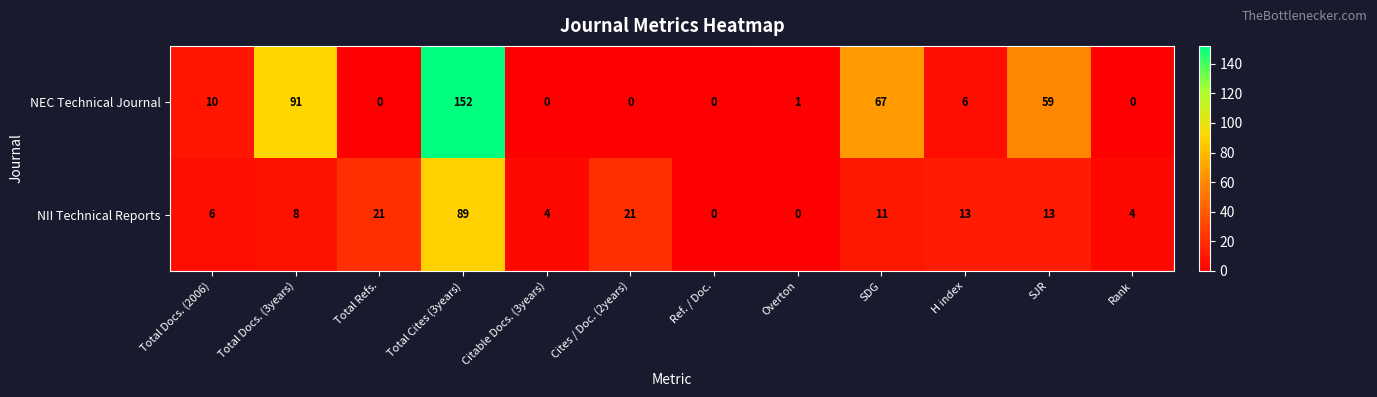

Reading left to right, extract all data points from this chart.

NEC Technical Journal: Total Docs. (2006)=10	Total Docs. (3years)=91	Total Refs.=0	Total Cites (3years)=152	Citable Docs. (3years)=0	Cites / Doc. (2years)=0	Ref. / Doc.=0	Overton=1	SDG=67	H index=6	SJR=59	Rank=0
NII Technical Reports: Total Docs. (2006)=6	Total Docs. (3years)=8	Total Refs.=21	Total Cites (3years)=89	Citable Docs. (3years)=4	Cites / Doc. (2years)=21	Ref. / Doc.=0	Overton=0	SDG=11	H index=13	SJR=13	Rank=4